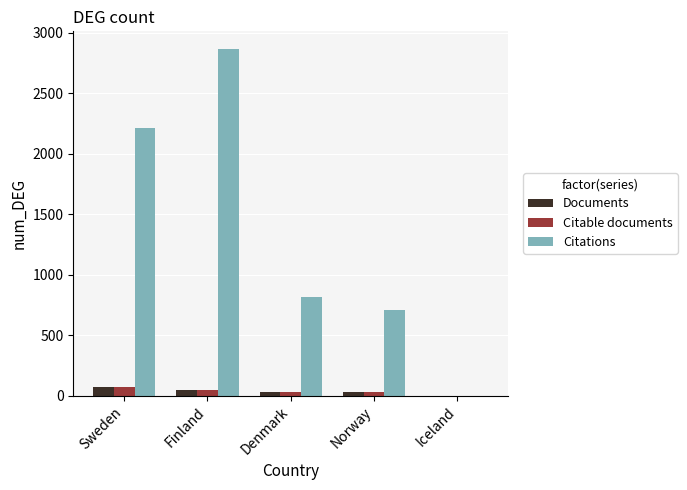

What are all the series names shown in the legend?

Documents, Citable documents, Citations